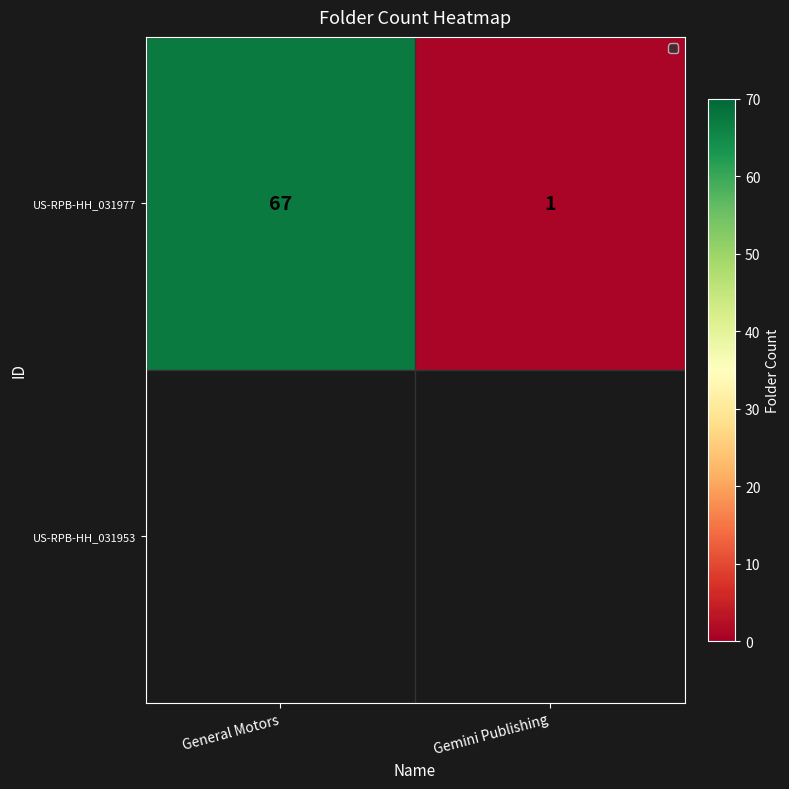

Read the value at Gemini Publishing.

1